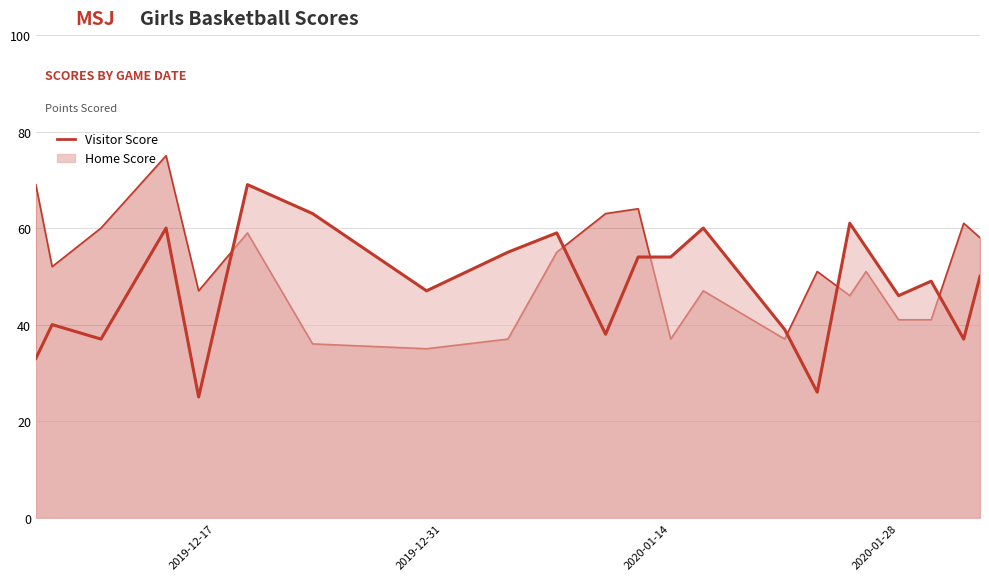

What is the sum of all Home Score values?

1058